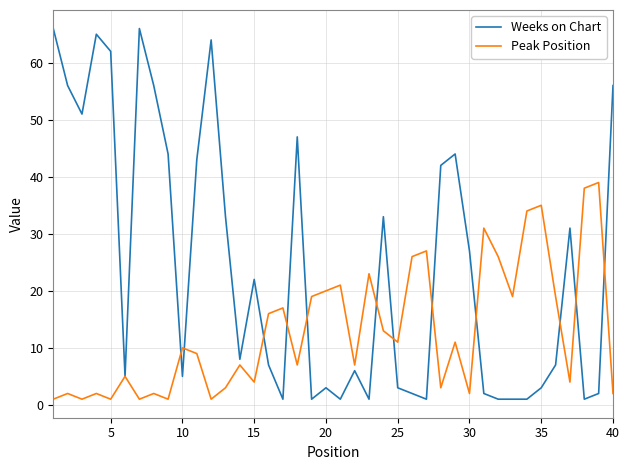

What is the sum of all Weeks on Chart values?

970